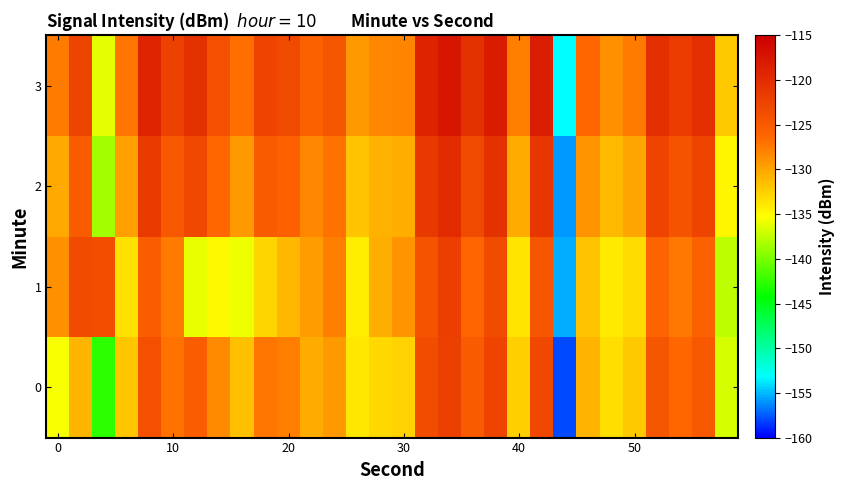

Reading left to right, transcribe all the data shown in this chart.

0: -135.5	-130.9	-142.7	-131.9	-123.8	-127.0	-125.3	-128.4	-131.5	-127.3	-127.8	-130.5	-129.3	-133.9	-133.0	-132.7	-123.5	-122.0	-125.2	-122.6	-132.5	-123.1	-157.9	-131.0	-133.3	-132.1	-124.7	-126.3	-124.7	-136.8
1: -128.8	-123.4	-123.7	-133.5	-125.2	-127.6	-136.0	-134.9	-135.9	-132.8	-131.1	-129.5	-127.8	-134.2	-130.6	-128.9	-124.3	-121.9	-126.1	-123.4	-133.8	-124.5	-155.3	-131.7	-134.1	-133.2	-125.9	-127.4	-125.8	-137.6
2: -130.2	-125.1	-138.5	-129.7	-121.6	-124.8	-123.0	-126.3	-129.4	-125.1	-125.6	-128.3	-127.1	-131.8	-130.8	-130.6	-121.4	-120.0	-123.1	-120.5	-130.3	-121.0	-155.8	-128.9	-131.3	-130.0	-122.6	-124.2	-122.6	-134.7
3: -127.5	-122.4	-136.2	-127.2	-119.1	-122.3	-120.5	-123.8	-126.9	-122.6	-123.1	-125.8	-124.6	-129.3	-128.3	-128.1	-118.9	-117.5	-120.6	-118.0	-127.8	-118.5	-153.3	-126.4	-128.8	-127.5	-120.1	-121.7	-120.1	-132.2